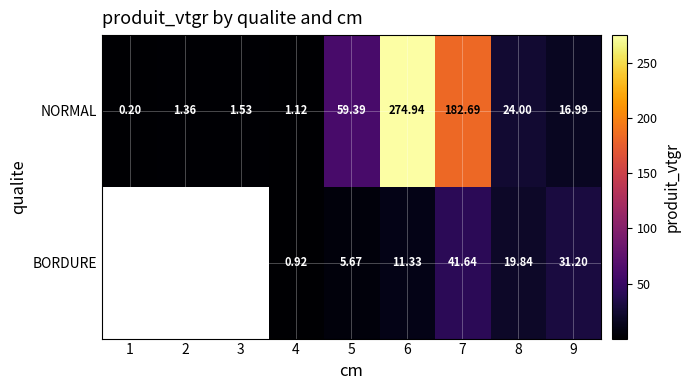

Is the value of NORMAL at 8 greater than the value of BORDURE at 8?

Yes